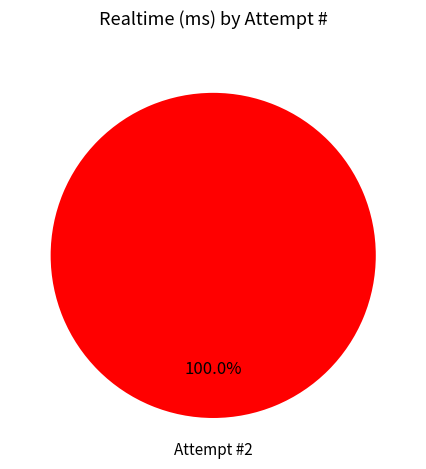

Does any single category account for the majority?

Yes